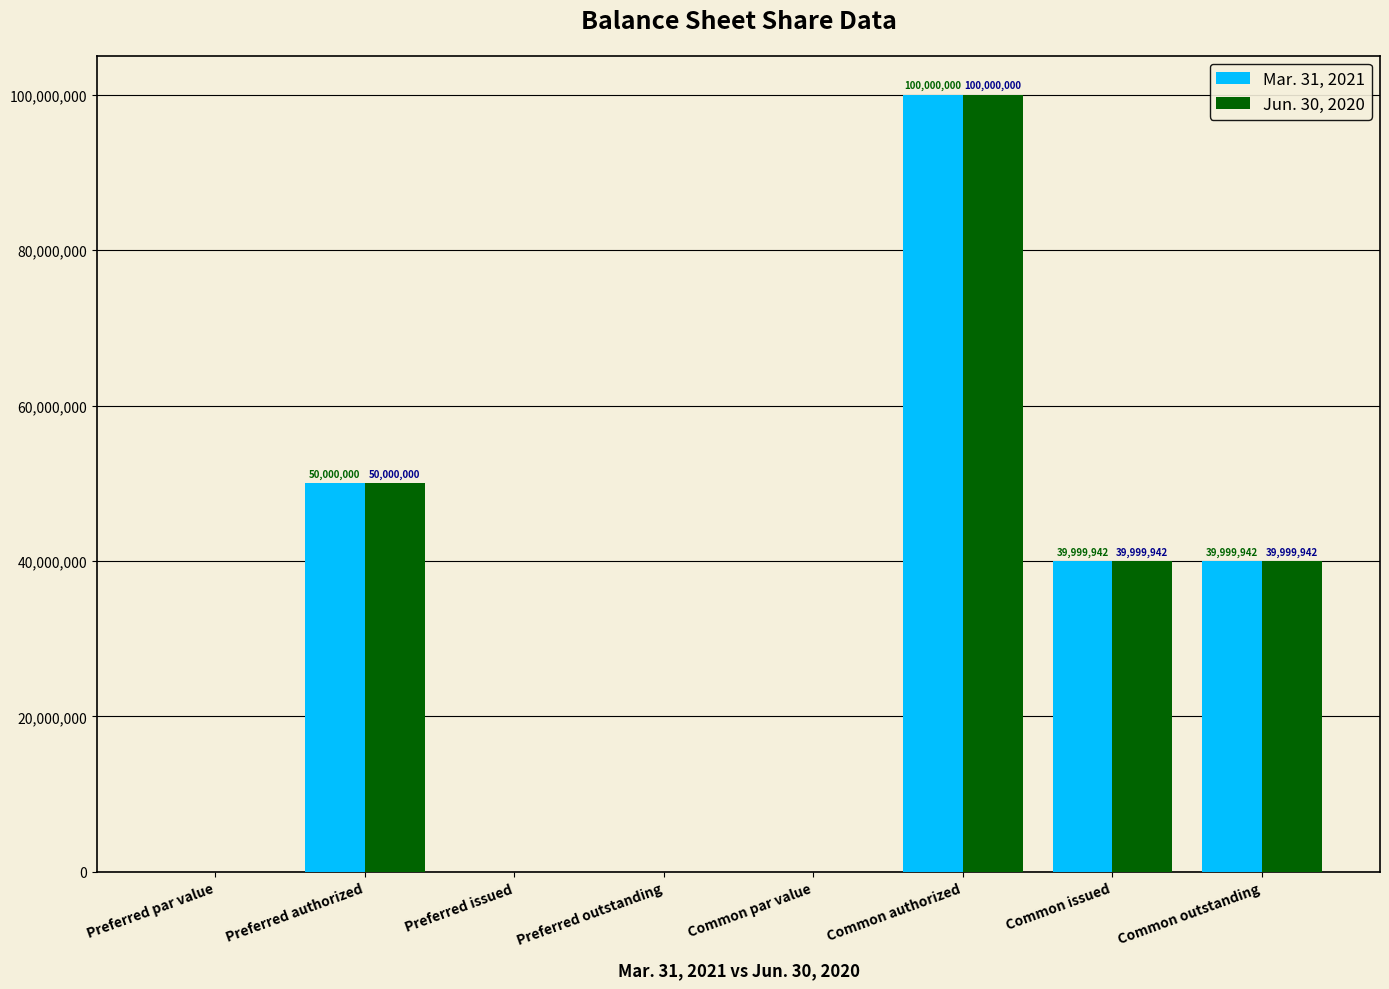

What is the sum of the Jun. 30, 2020 values at Common authorized and Preferred authorized?

150000000